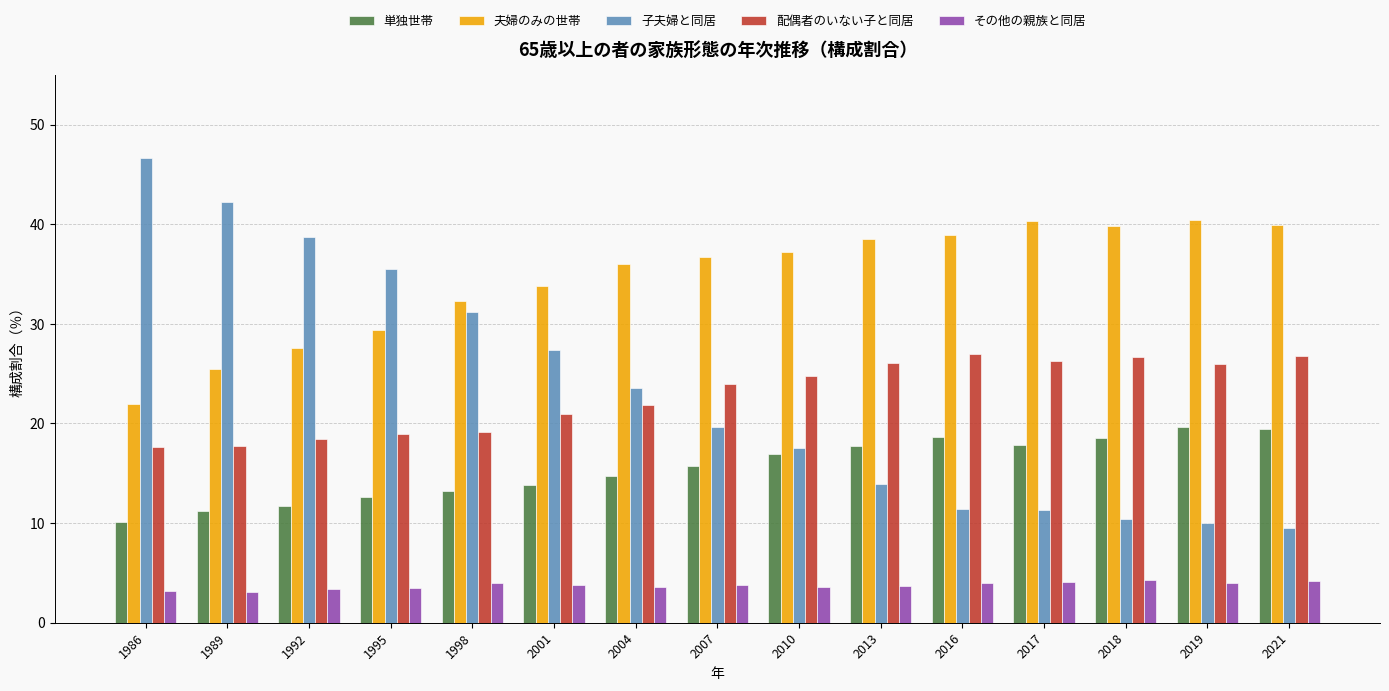

Does the chart contain stacked bars?

No